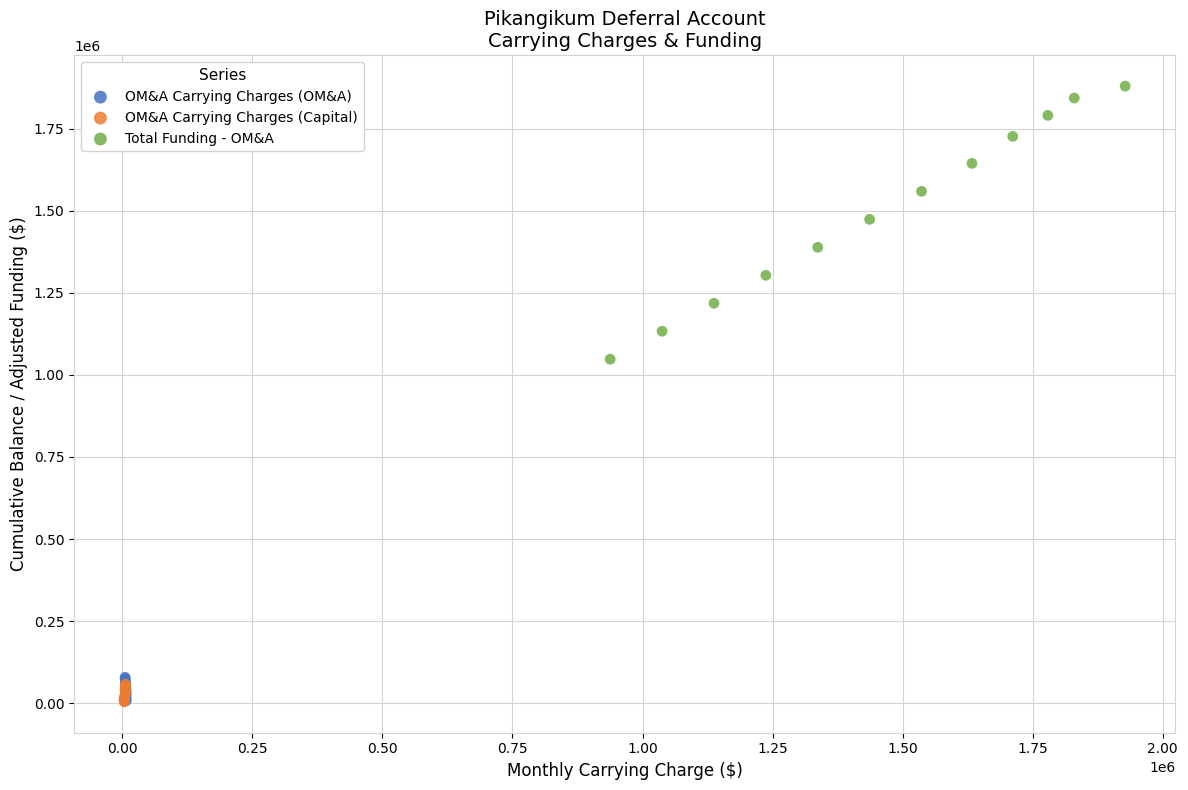

Which series contains the highest Y value?

Total Funding - OM&A